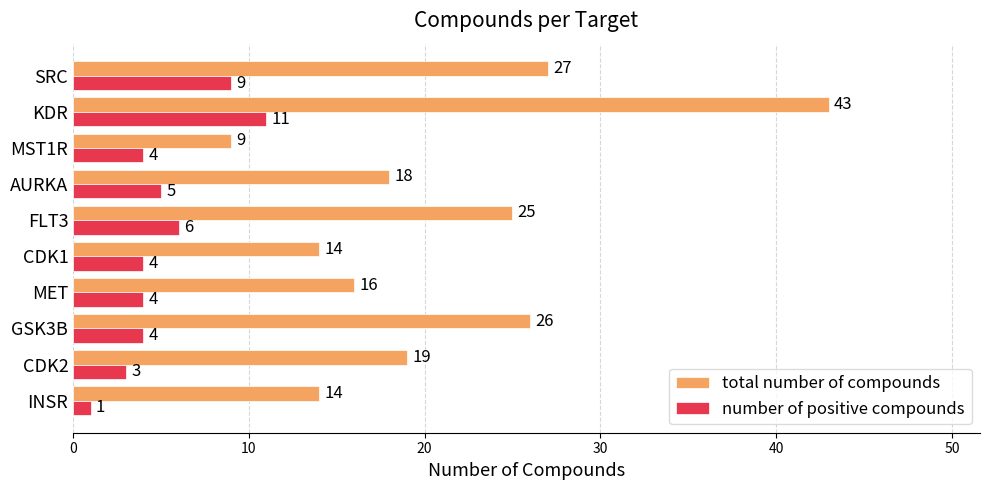

The value of total number of compounds at KDR is 43. True or false?

True